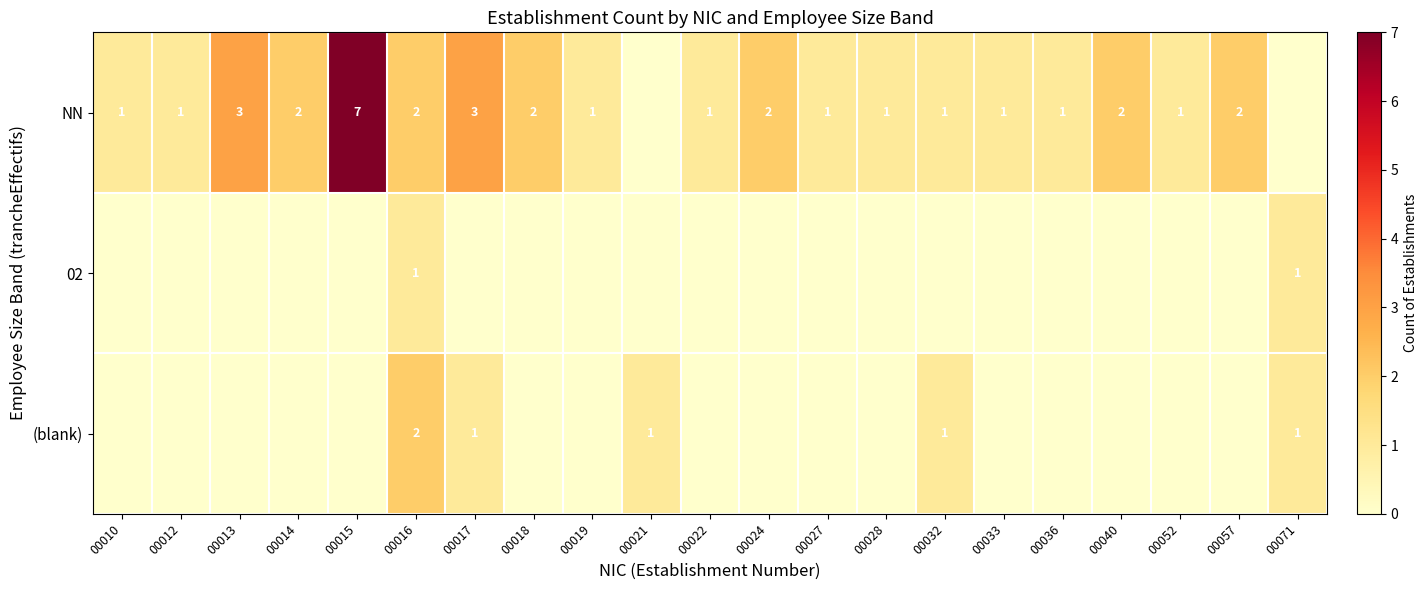

What is the difference between the highest and lowest values at 00052?

1